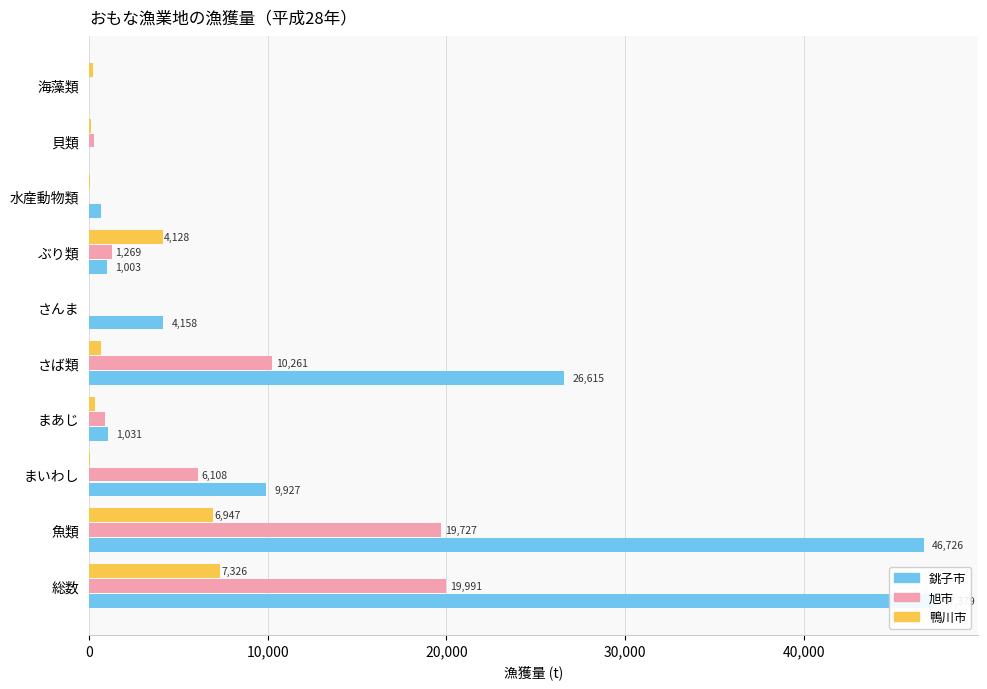

Reading right to left, what are all the values shown in this chart?

銚子市: 2	1	652	1003	4158	26615	1031	9927	46726	47379
旭市: 0	259	5	1269	0	10261	902	6108	19727	19991
鴨川市: 202	103	74	4128	0	645	317	23	6947	7326